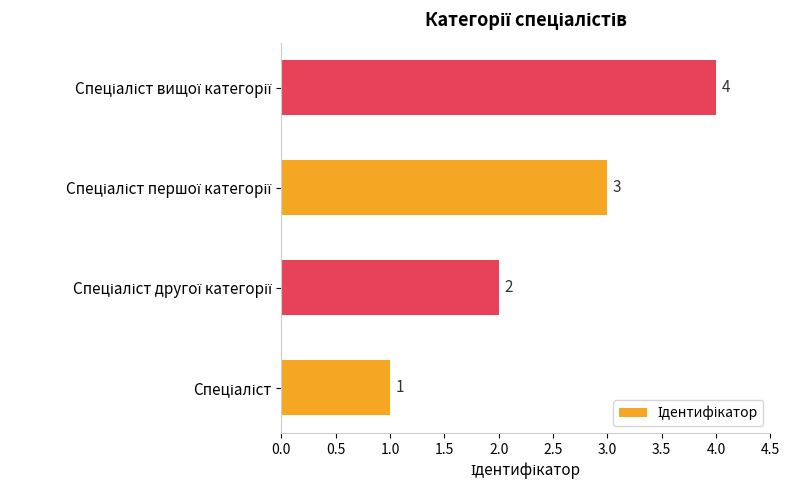

What is the greatest value displayed?

4